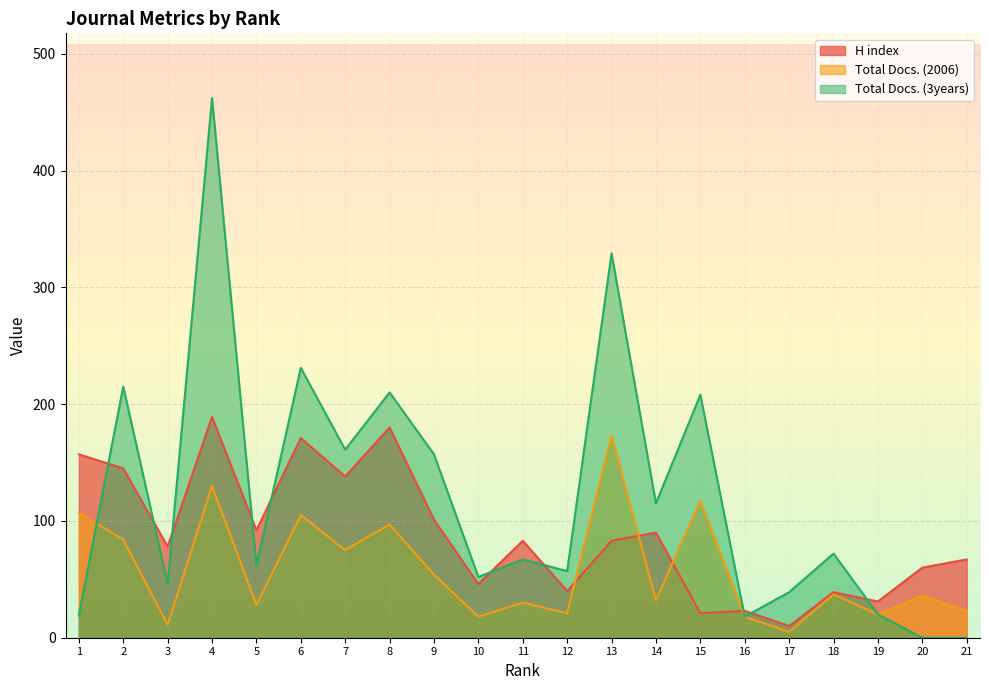

What is the sum of the Total Docs. (2006) values at 6 and 7?

180